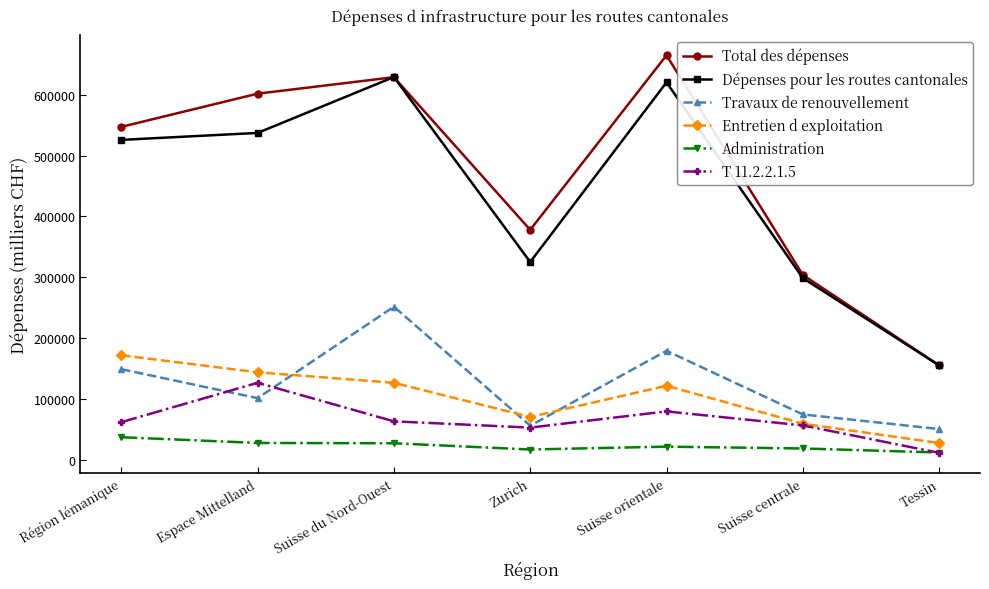

What position from the left is Zurich?

4